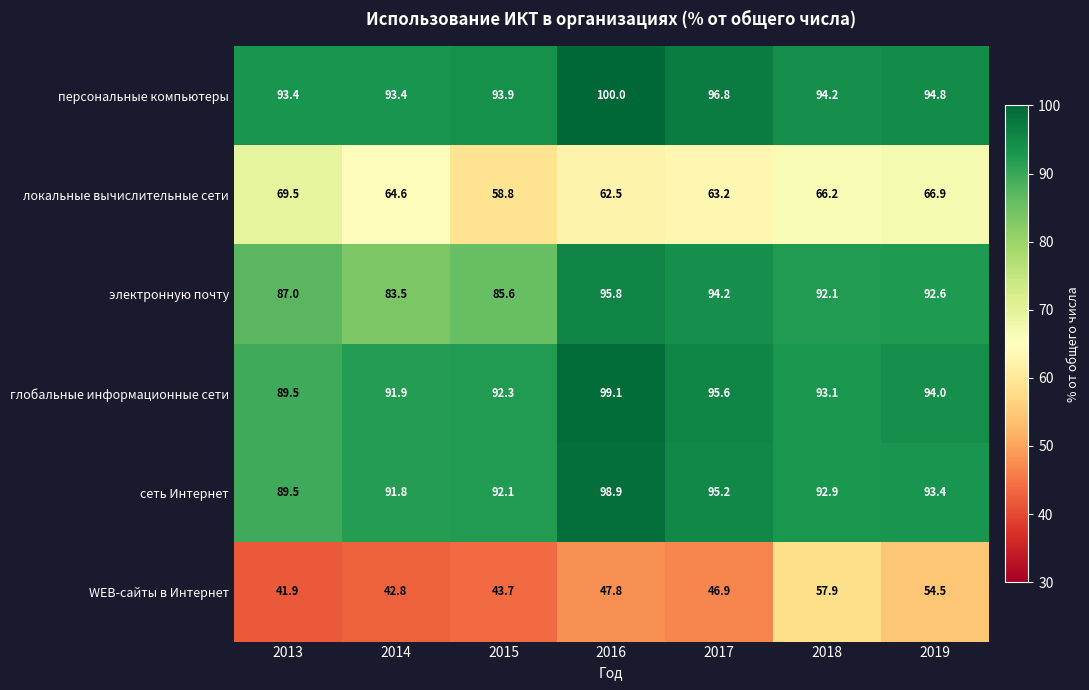

What is the total value across all series at 2019?

496.2